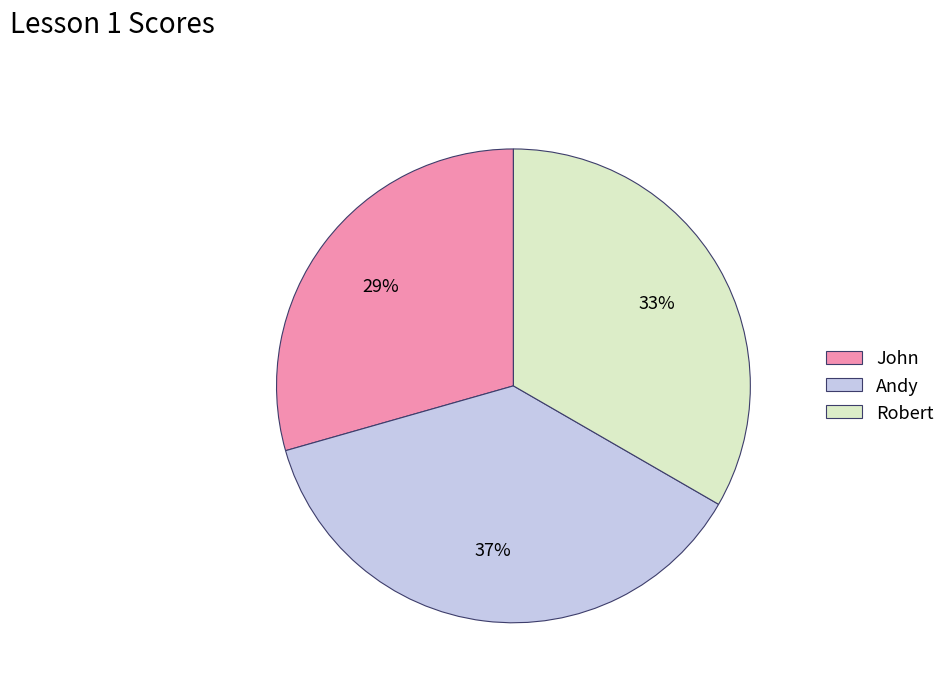

Is Andy the majority of the pie?

No